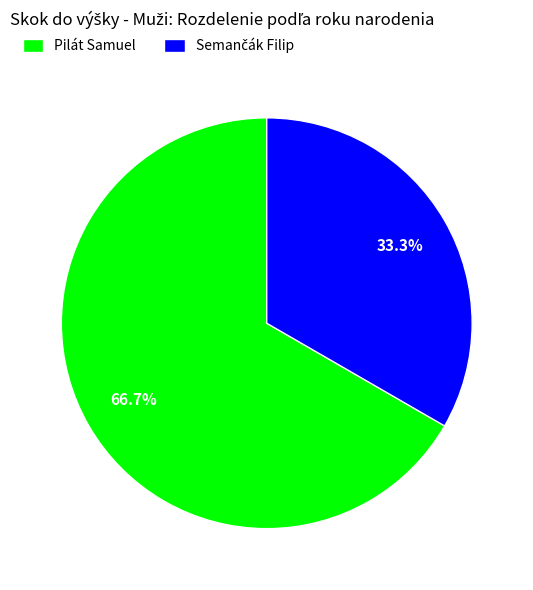

Is Pilát Samuel the majority of the pie?

Yes